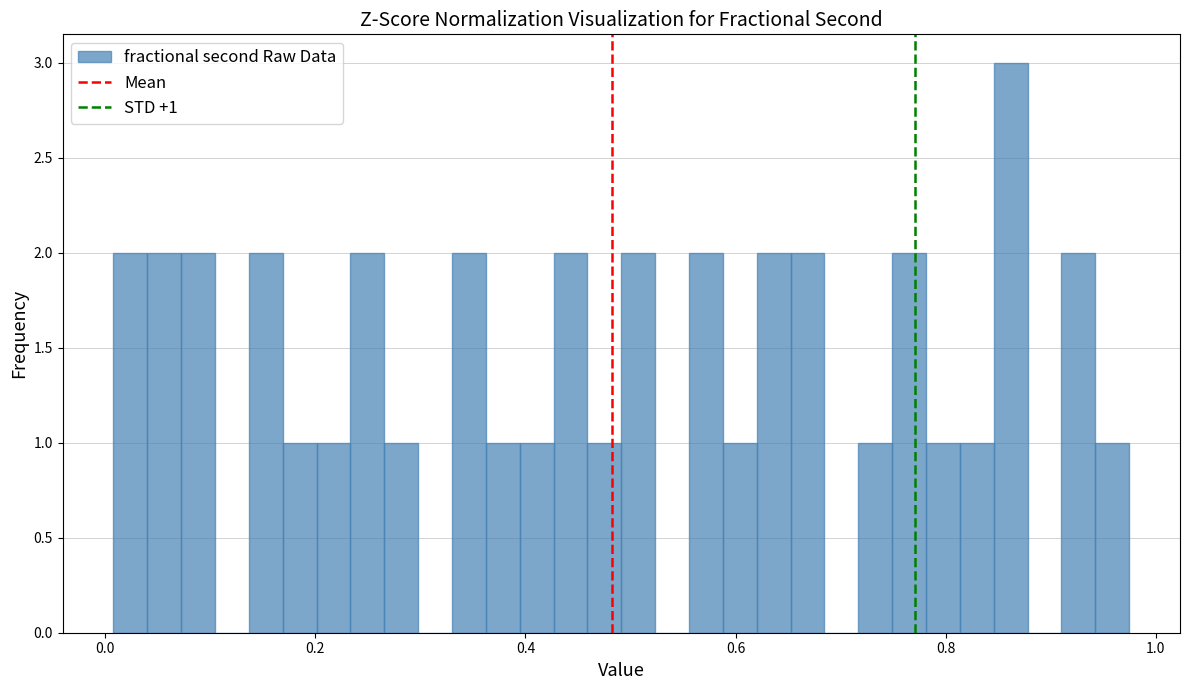

Around what value on the x-axis is the tallest bar? Give the approximate position of its centre, as read against the axis.

0.86